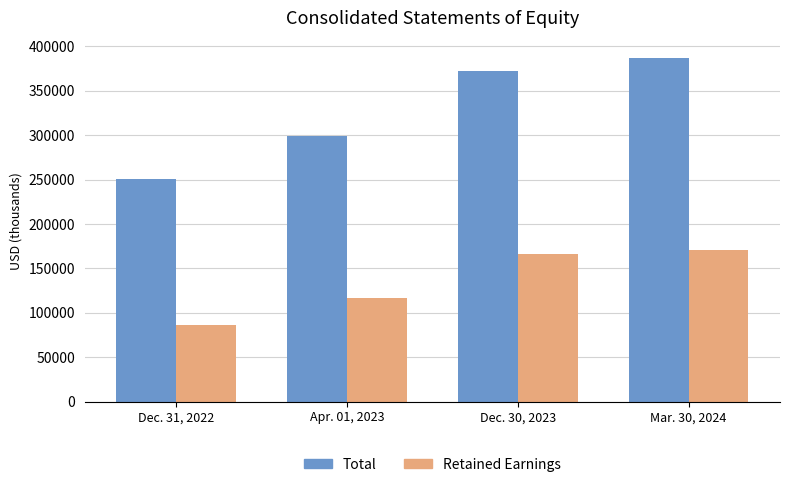

What value does the Retained Earnings series have at Dec. 31, 2022?

86726